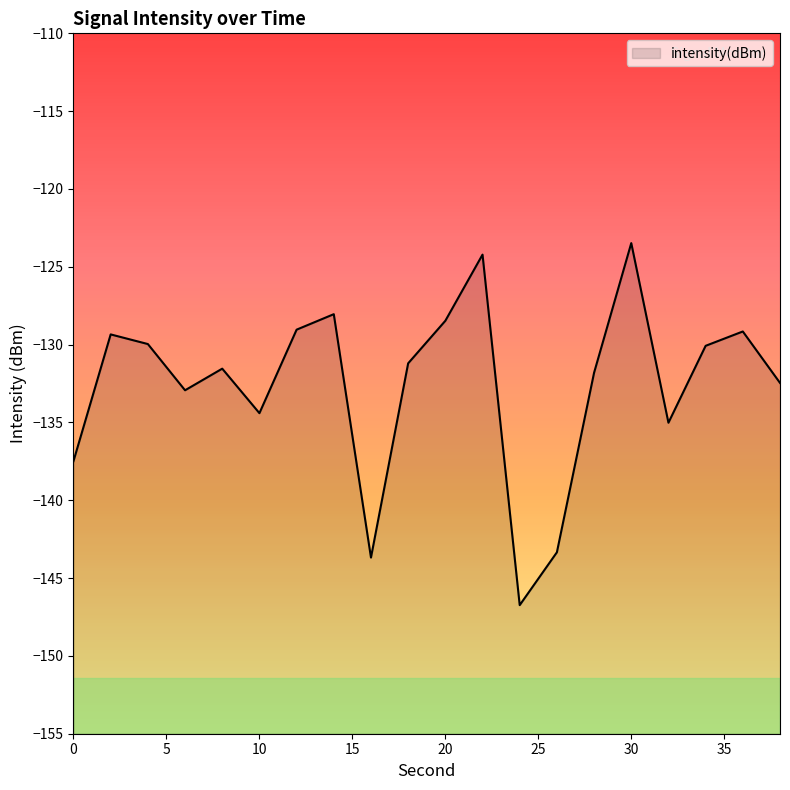

Does the chart have visible grid lines?

No